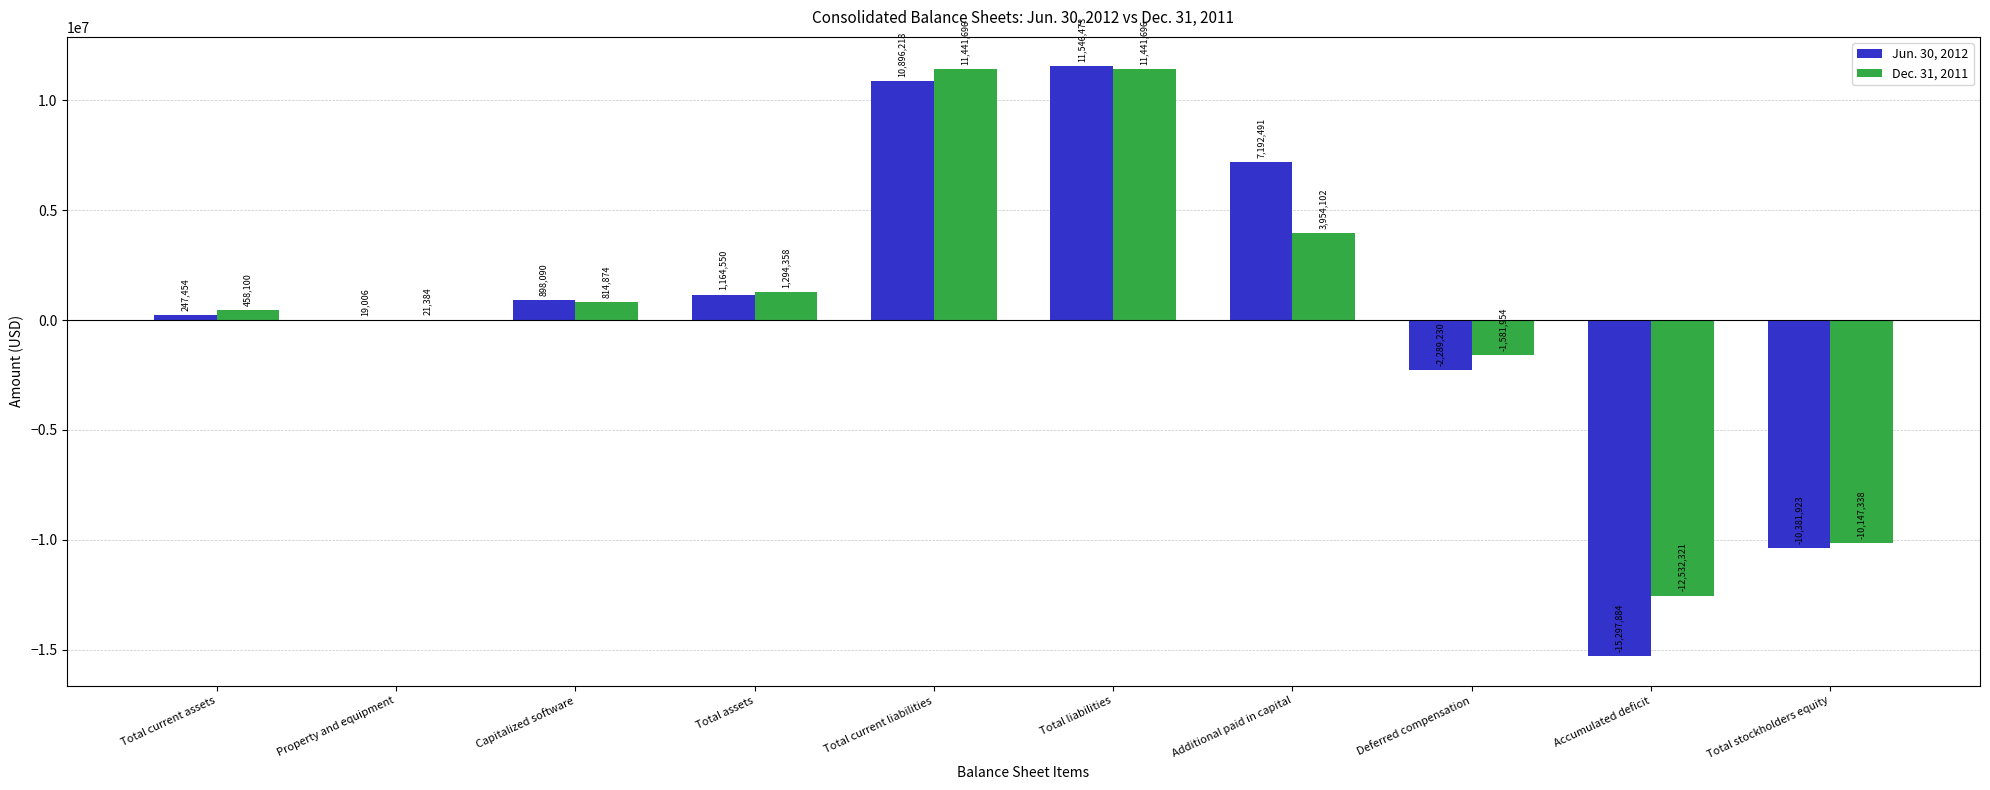

Which series has the largest total across all categories?

Dec. 31, 2011